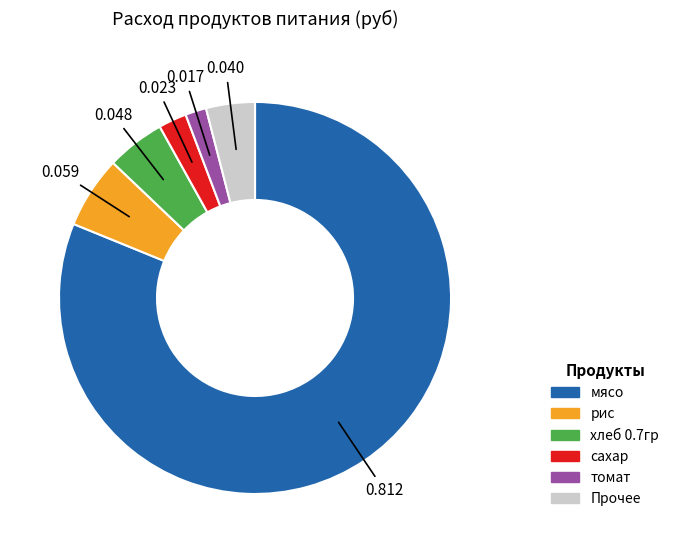

Does any single category account for the majority?

Yes